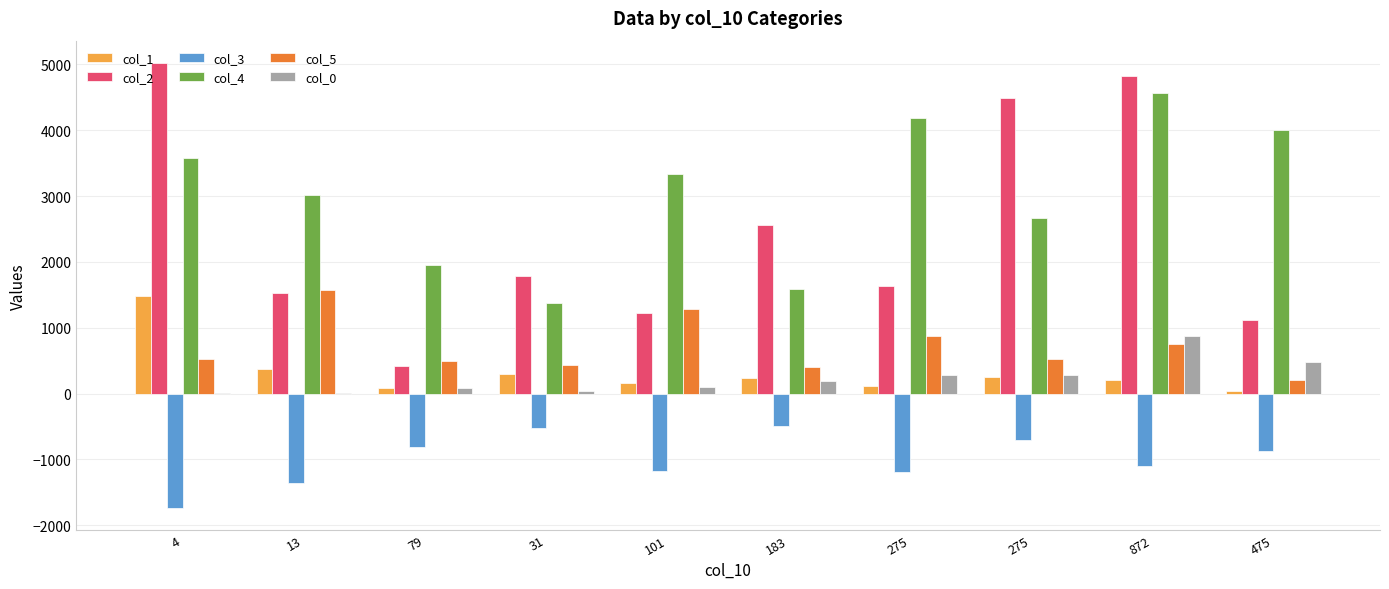

True or false: col_5 has a value of 530 at 275.

True